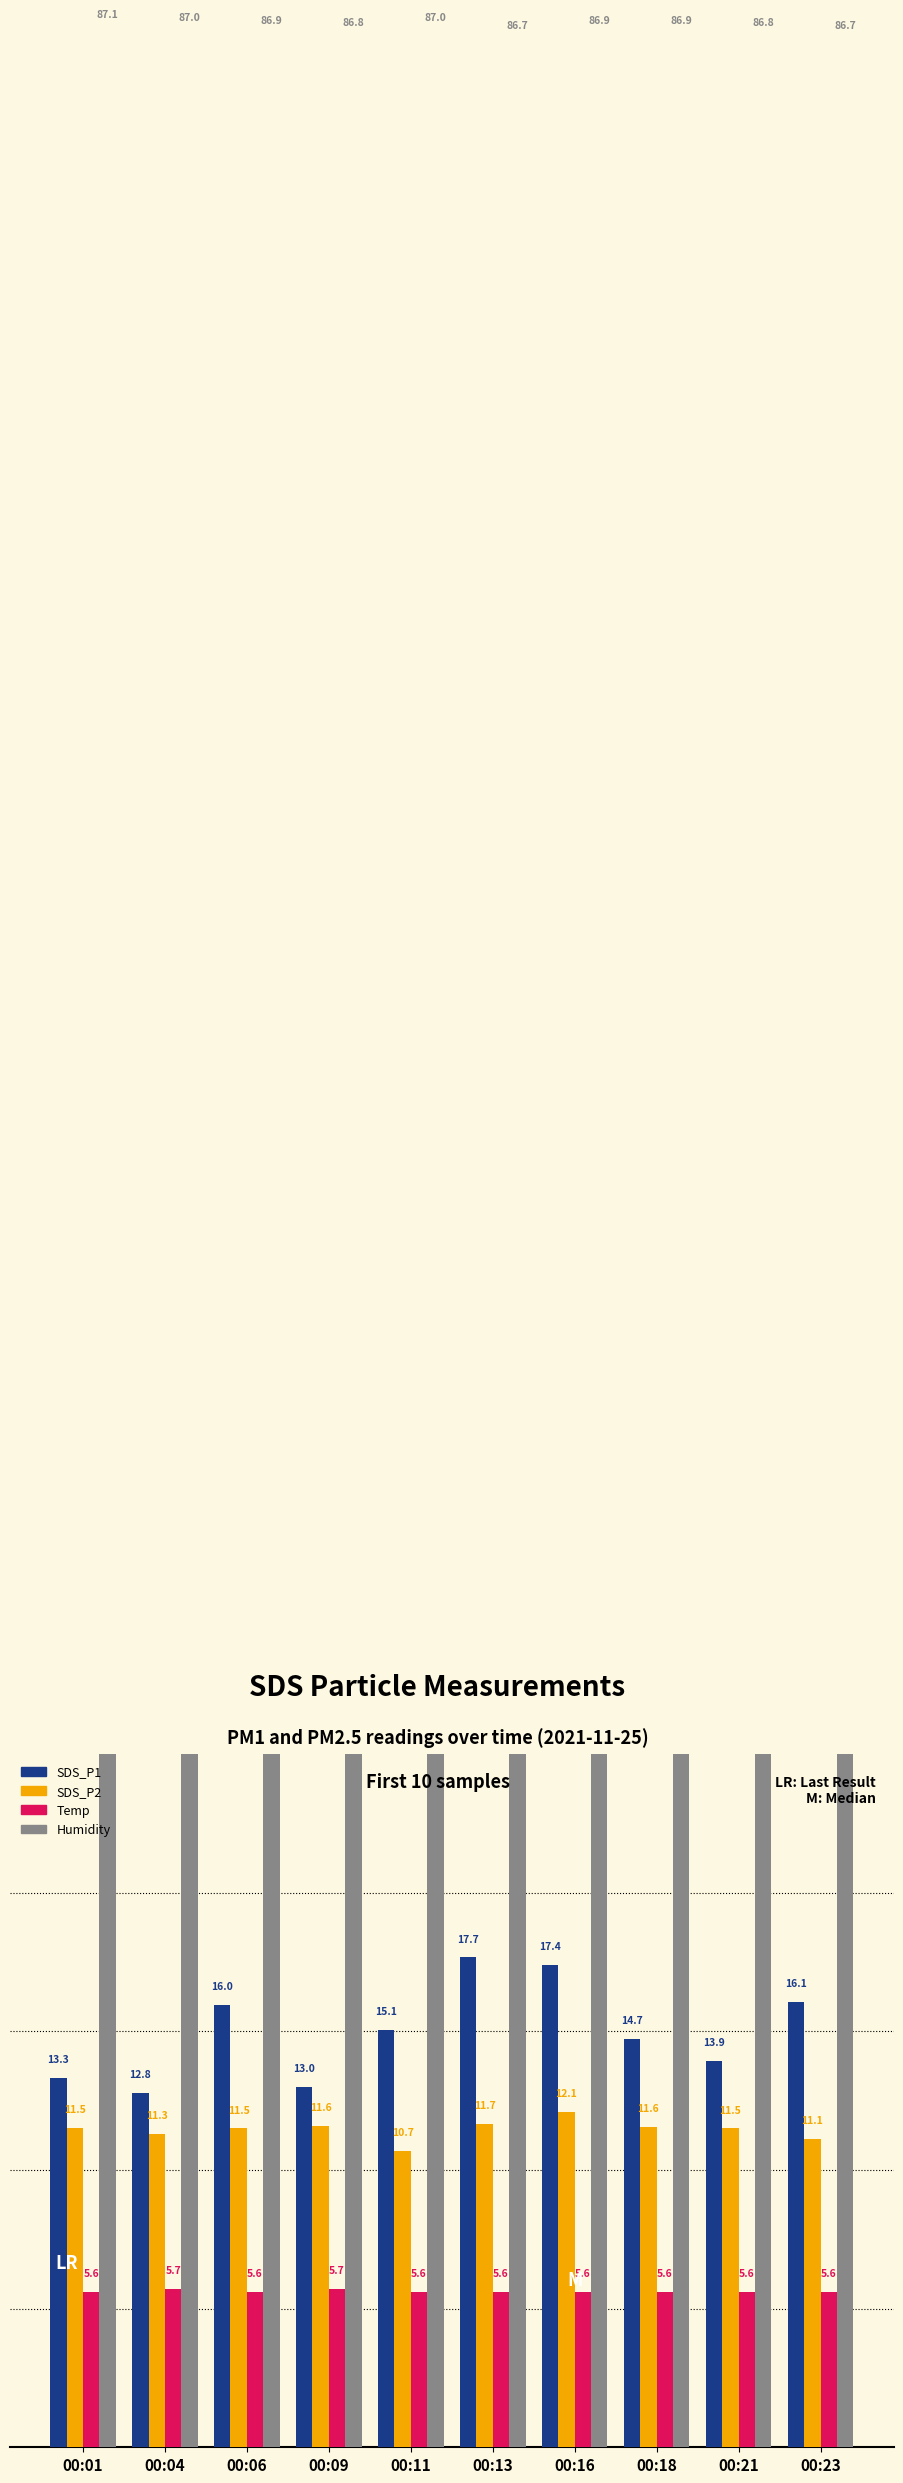

What is the value of the Temp bar at the 10th from the left?

5.6